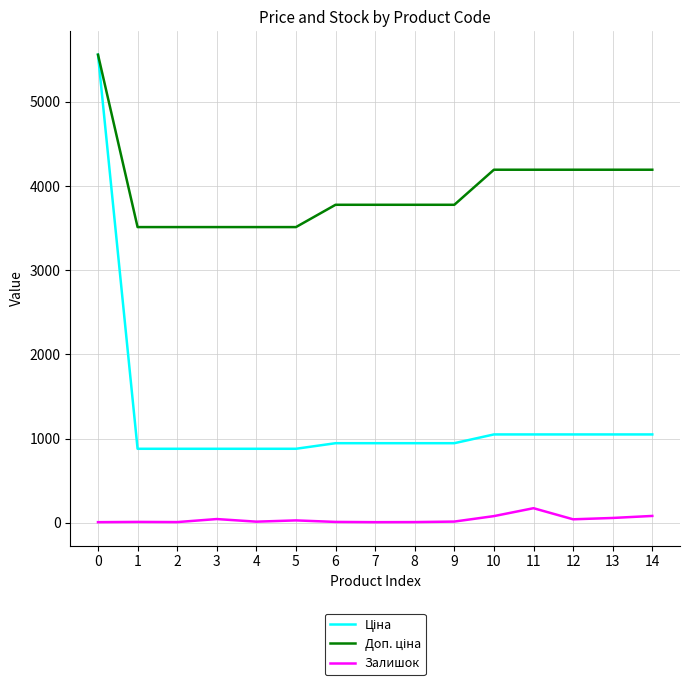

Does the chart display data point markers on the line(s)?

No